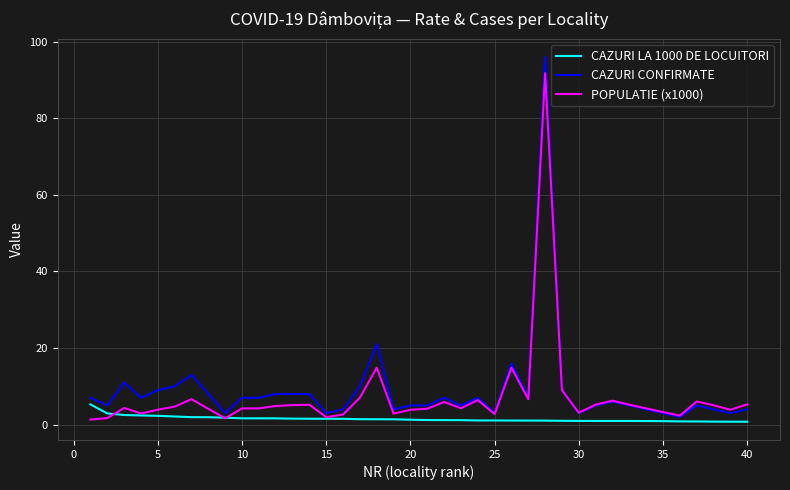

Which series has the largest range (max minus min)?

CAZURI CONFIRMATE